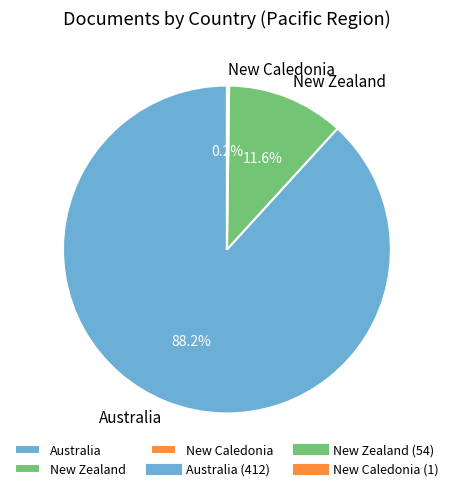

Is it true that New Zealand is 1% of the pie?

False